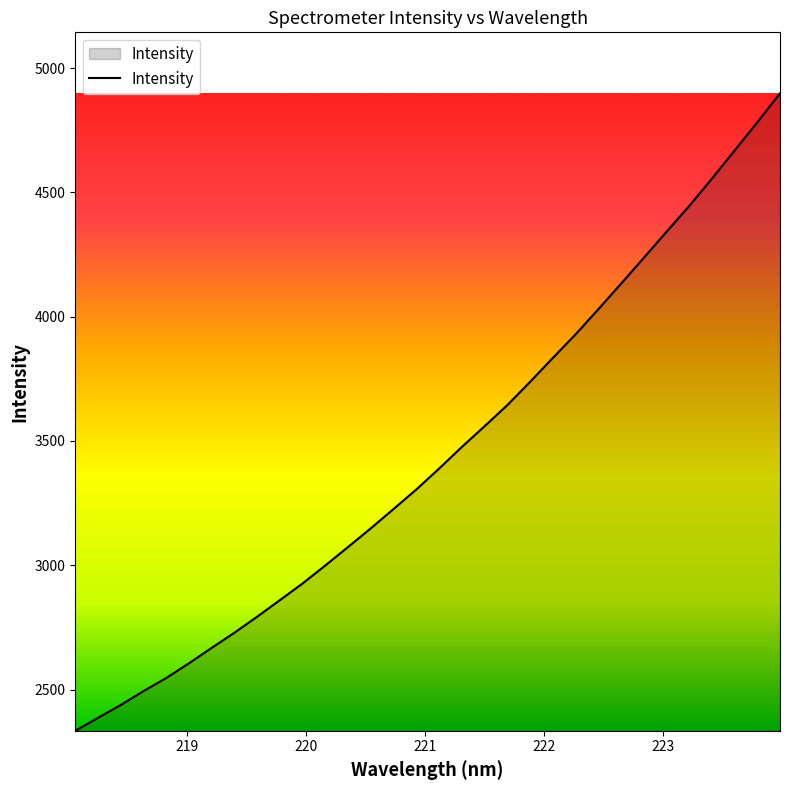

What is the difference between the maximum and minimum values?

2564.0